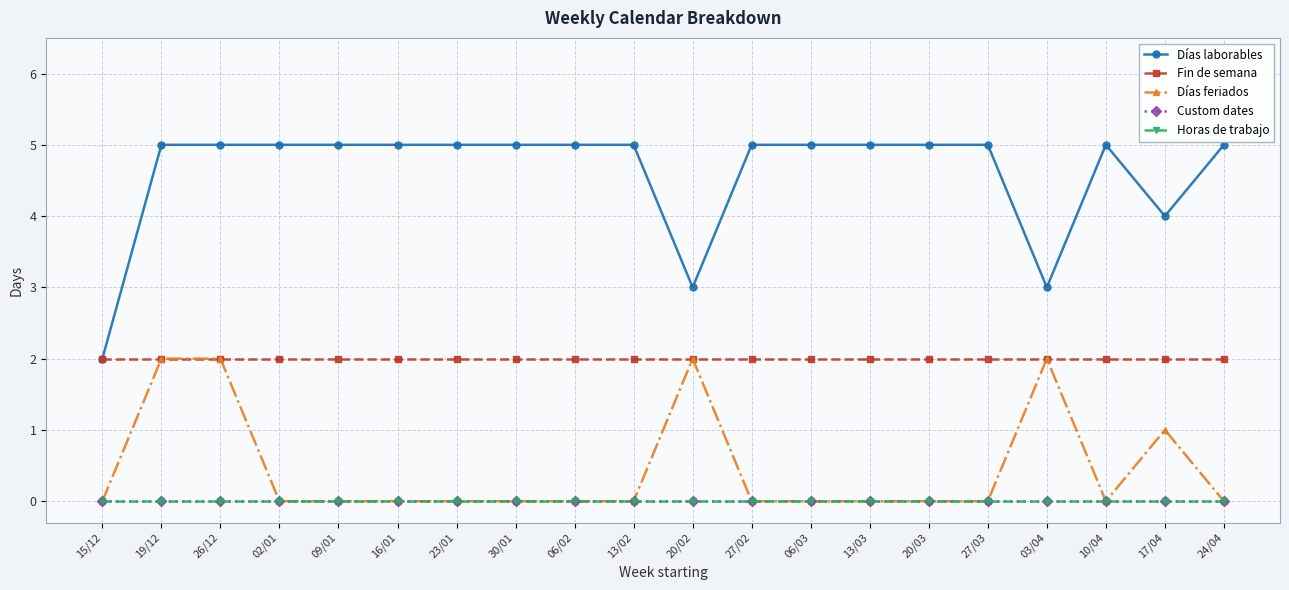

What is the maximum value shown in the chart?

5